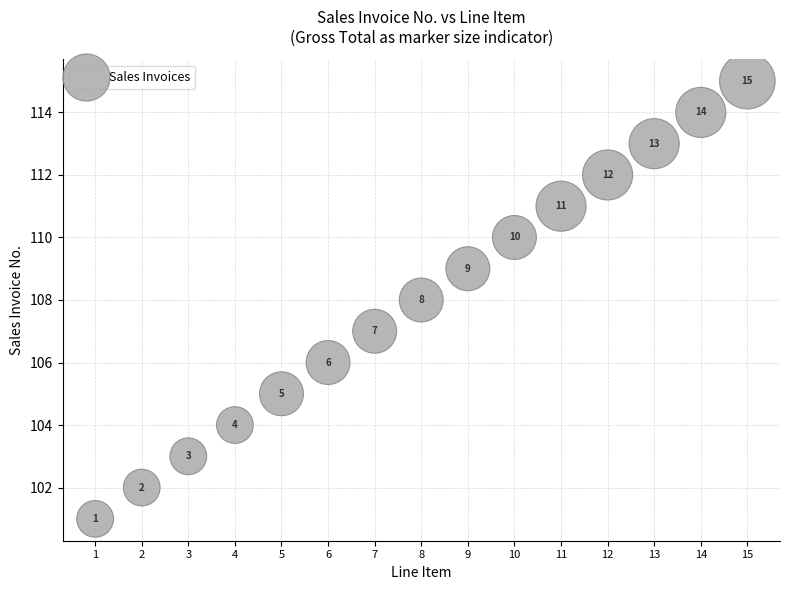

What Y value in the scatter plot is closest to 108?

108